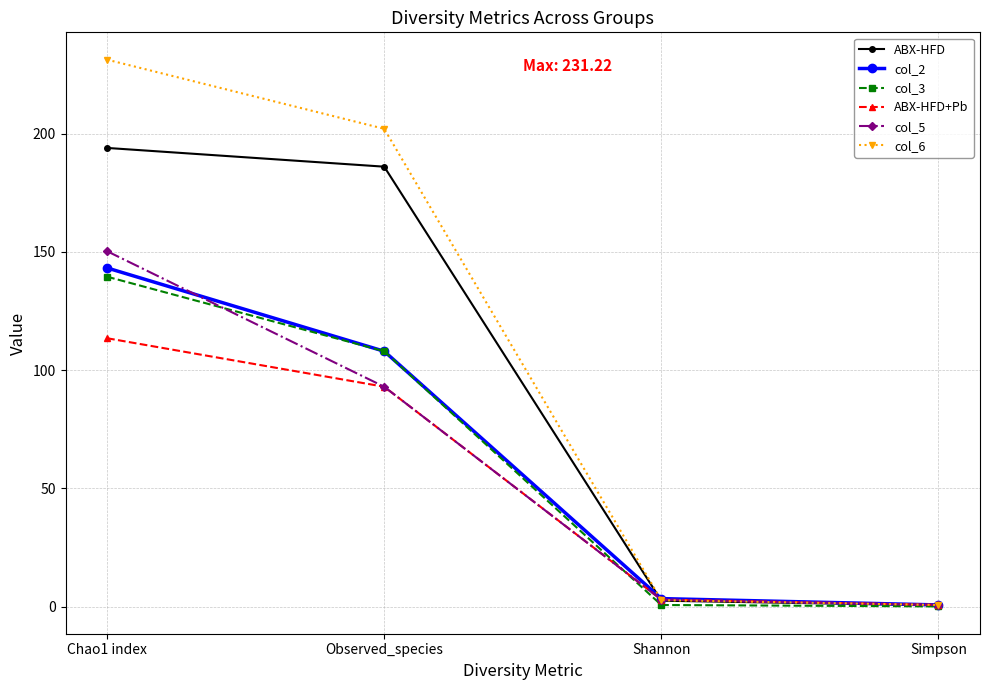

What value does the col_6 series have at Simpson?

0.8